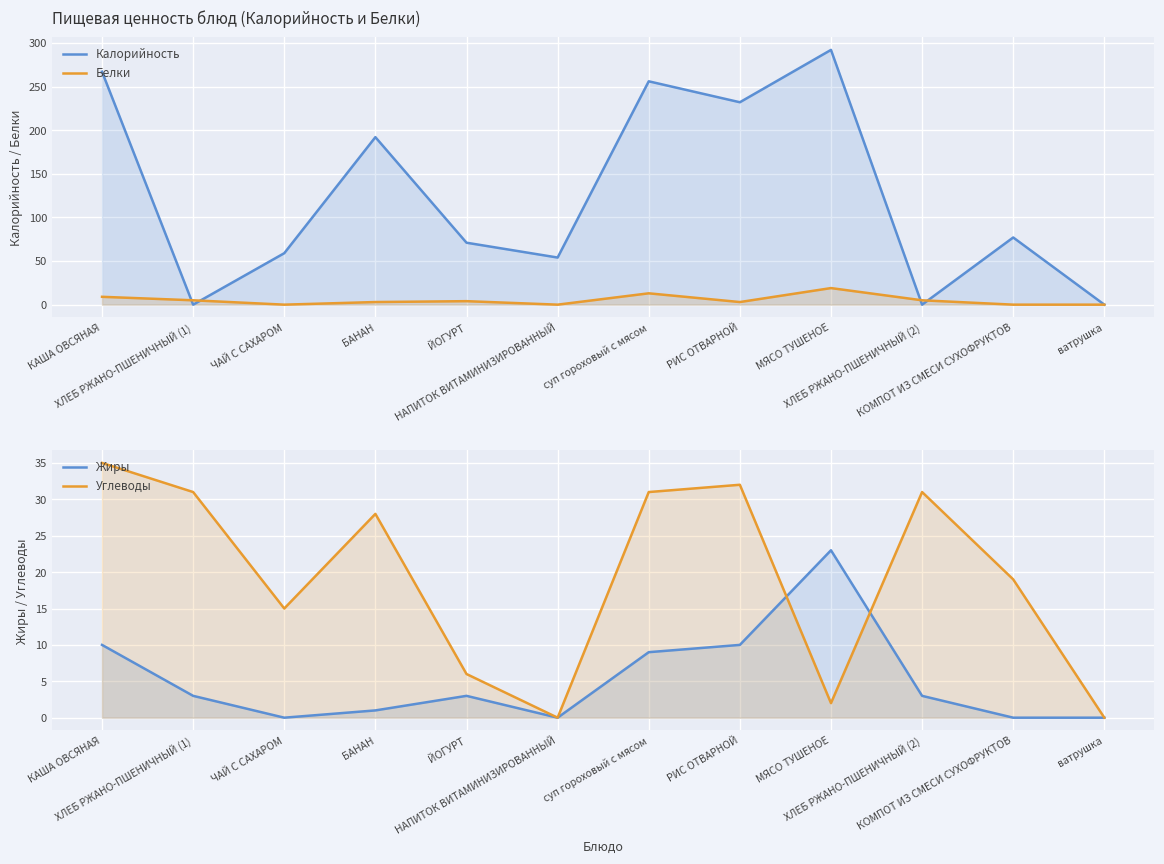

The Белки series shows 9 at ЧАЙ С САХАРОМ. True or false?

False